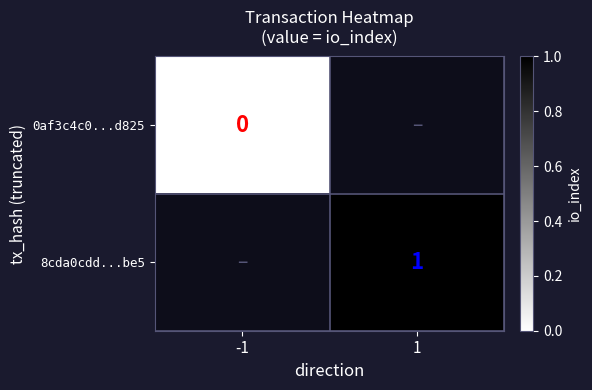

How many series are shown in this chart?

2